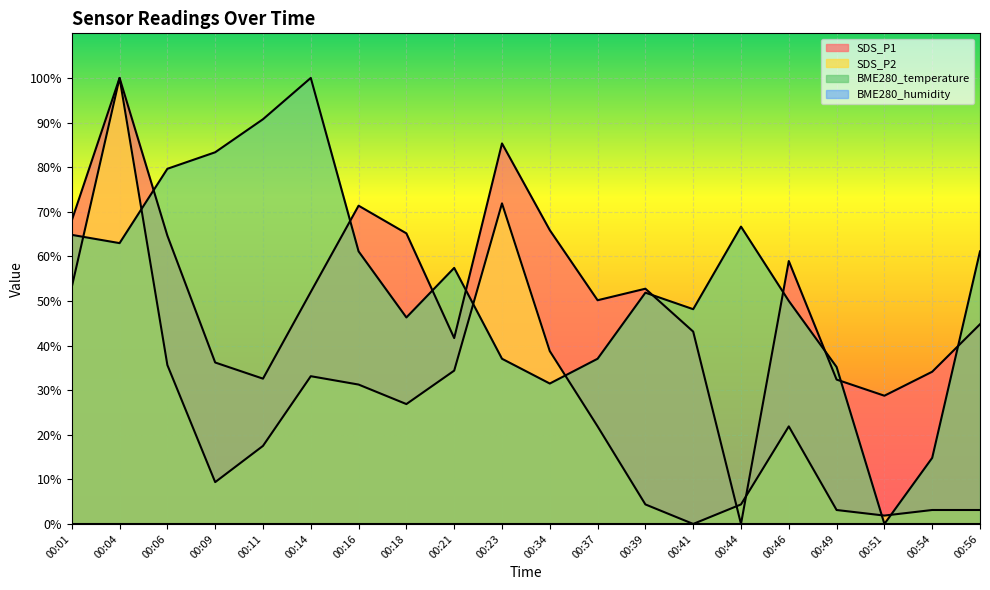

At how many categories does at least one series exceed 35?

18